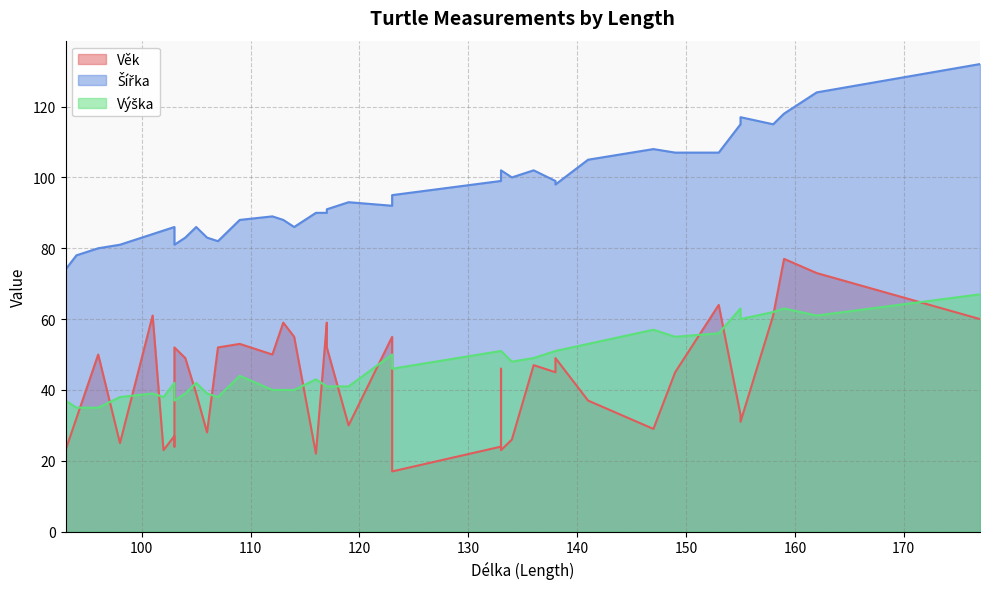

Reading left to right, extract all data points from this chart.

Věk: 98=25	103=24	103=27	105=39	109=53	123=55	123=17	133=24	133=23	133=46	134=26	136=47	138=49	138=45	141=37	147=29	149=45	153=64	155=33	155=31	158=61	159=77	162=73	177=60	93=23	94=32	96=50	101=61	102=23	103=52	104=49	106=28	107=52	112=50	113=59	114=55	116=22	117=59	117=52	119=30
Šířka: 98=81	103=84	103=86	105=86	109=88	123=92	123=95	133=99	133=102	133=102	134=100	136=102	138=98	138=99	141=105	147=108	149=107	153=107	155=115	155=117	158=115	159=118	162=124	177=132	93=74	94=78	96=80	101=84	102=85	103=81	104=83	106=83	107=82	112=89	113=88	114=86	116=90	117=90	117=91	119=93
Výška: 98=38	103=38	103=42	105=42	109=44	123=50	123=46	133=51	133=51	133=51	134=48	136=49	138=51	138=51	141=53	147=57	149=55	153=56	155=63	155=60	158=62	159=63	162=61	177=67	93=37	94=35	96=35	101=39	102=38	103=37	104=39	106=39	107=38	112=40	113=40	114=40	116=43	117=41	117=41	119=41